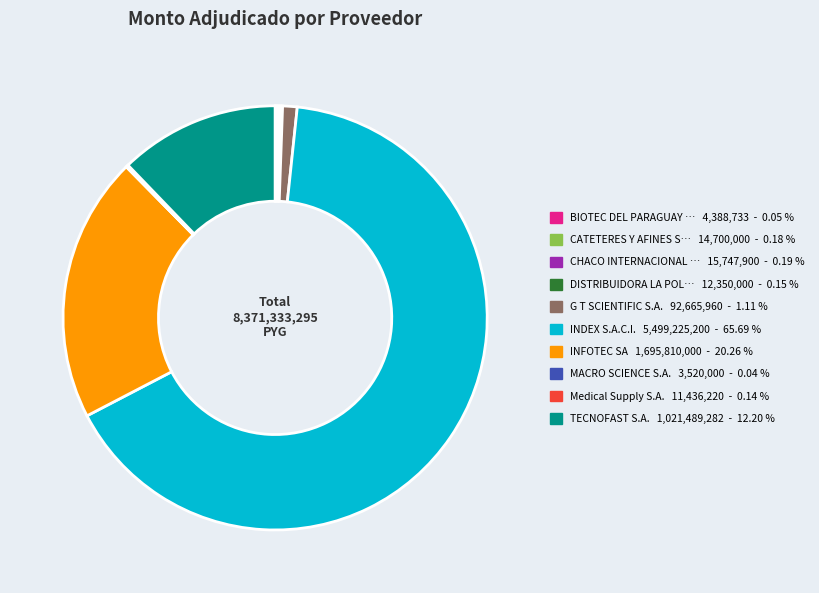

Is there a majority slice in this chart?

Yes